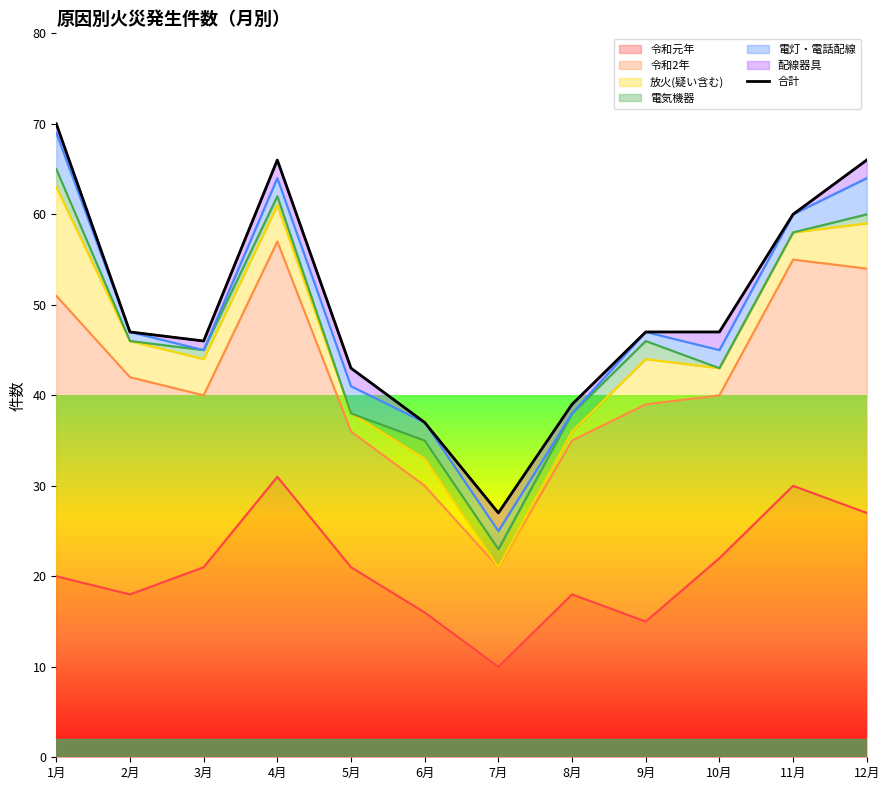

The value at 8月 is 10. True or false?

False